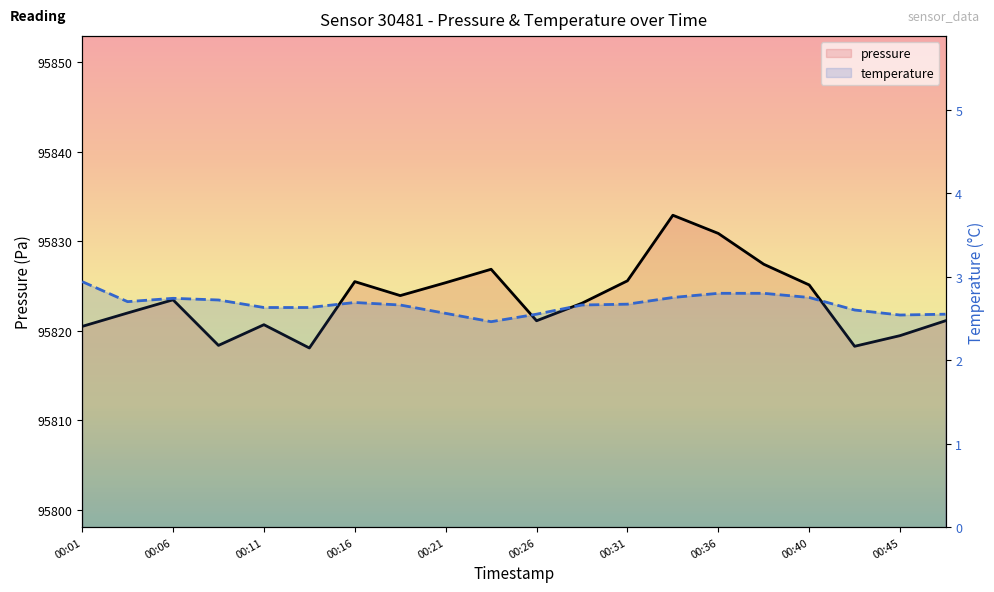

Which series has the widest spread of values?

pressure